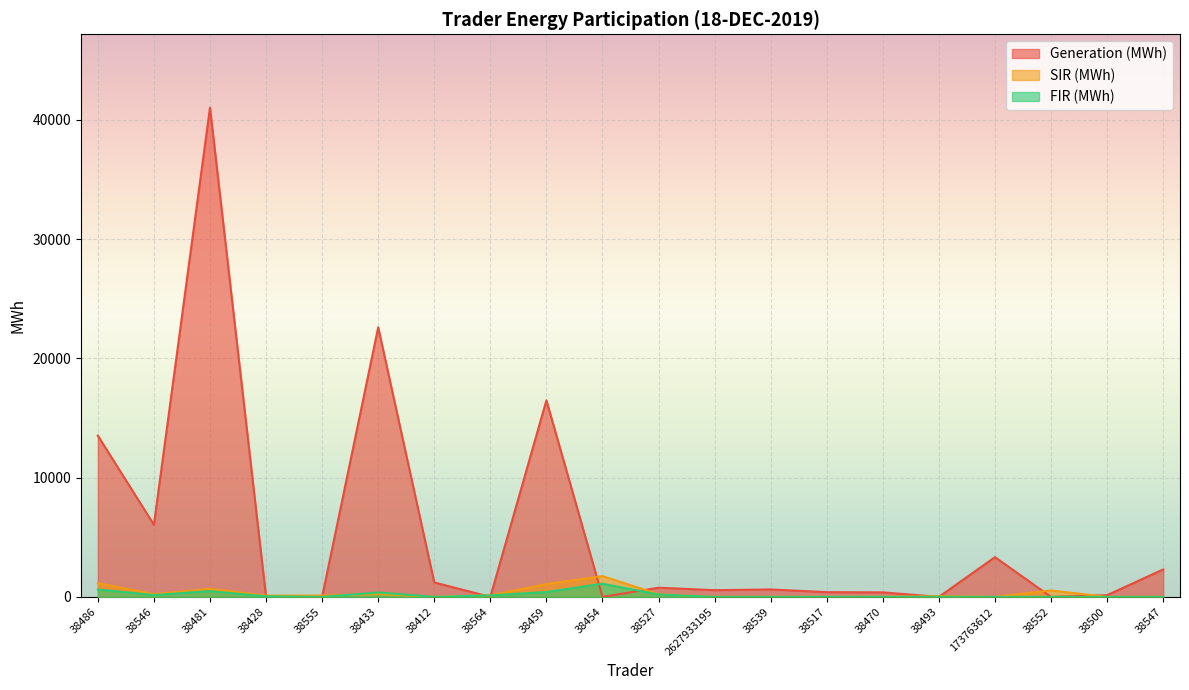

What is the total value across all series at 38527?

1200.3